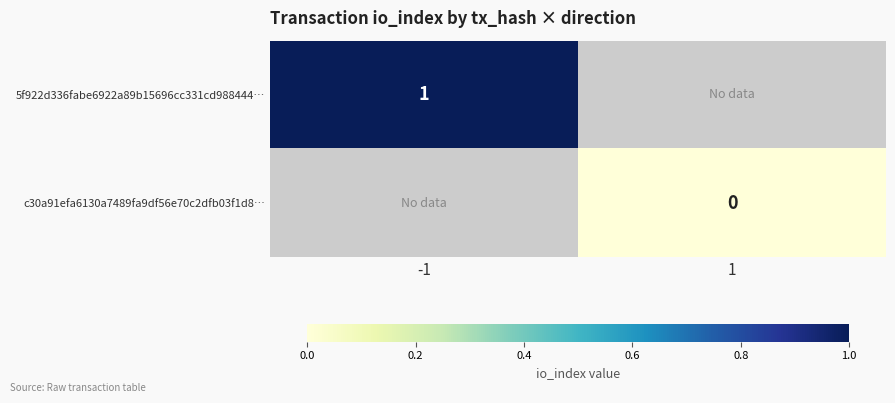

The value of 5f922d336fabe6922a89b15696cc331cd988444… at -1 is 2. True or false?

False